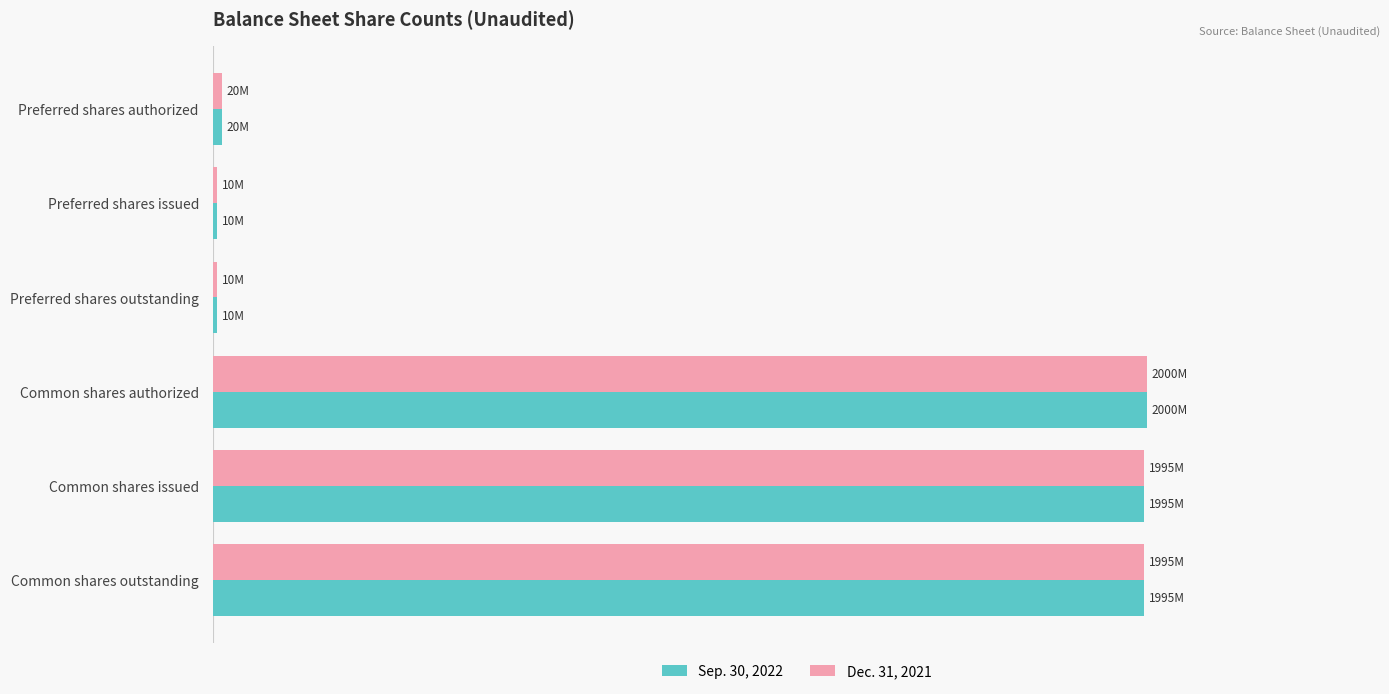

What are all the series names shown in the legend?

Sep. 30, 2022, Dec. 31, 2021